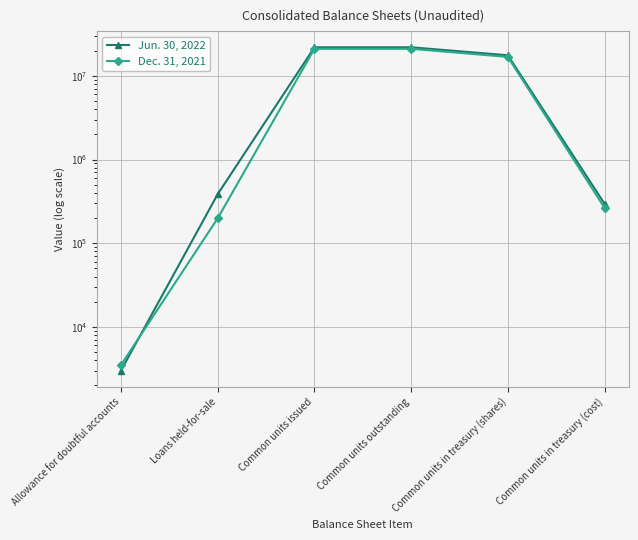

How many categories are shown in the chart?

6